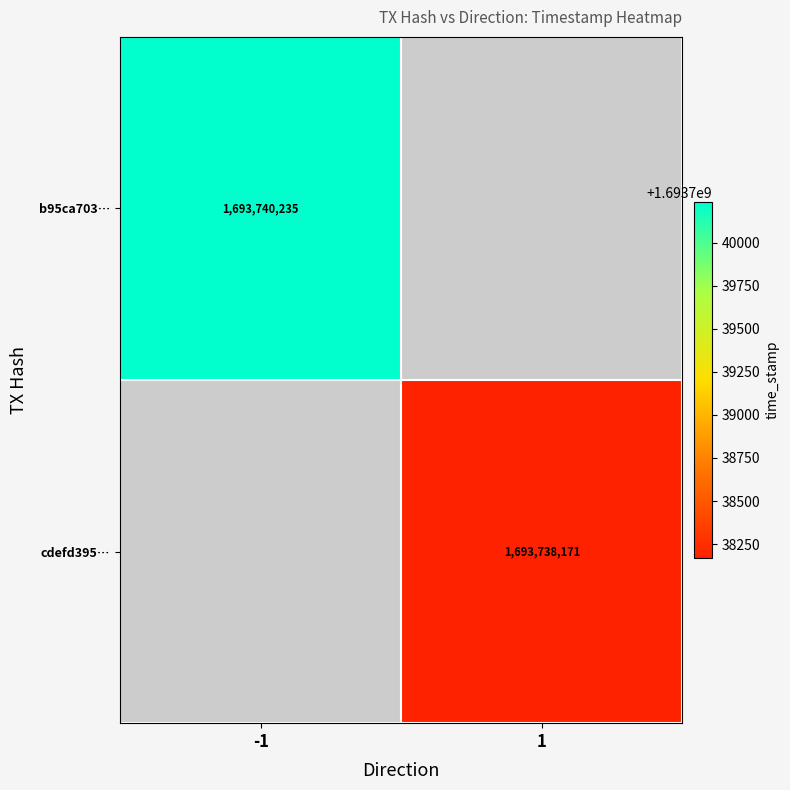

True or false: cdefd395… has a value of 1693738171 at 1.

True